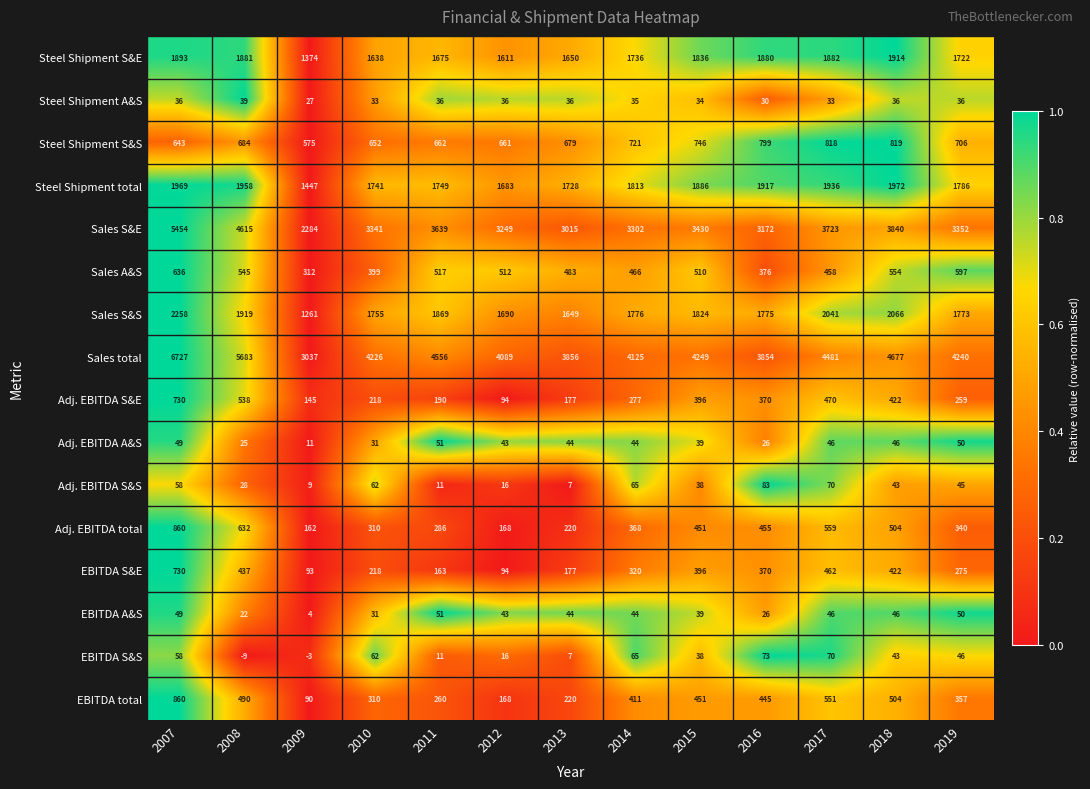

How many series are shown in this chart?

16